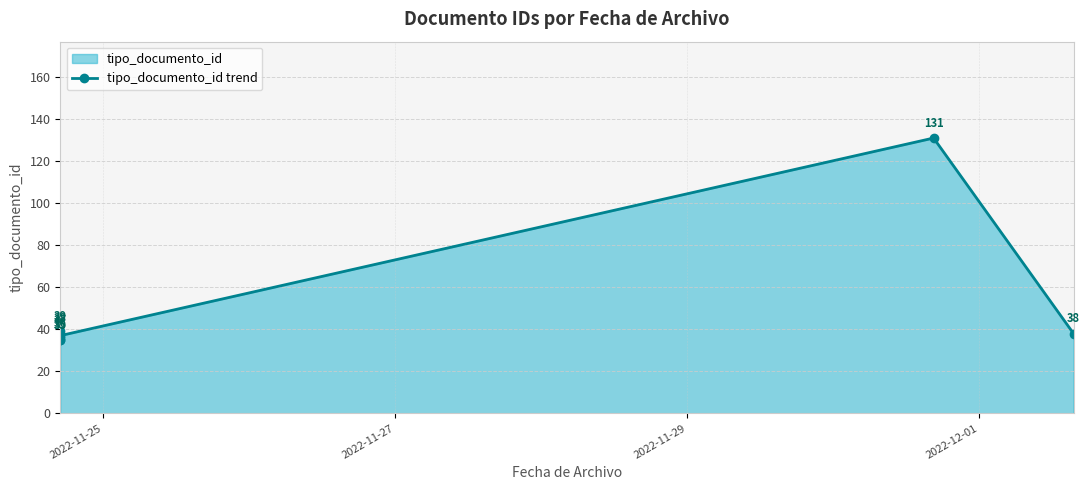

What is the difference between the maximum and second lowest values?

96